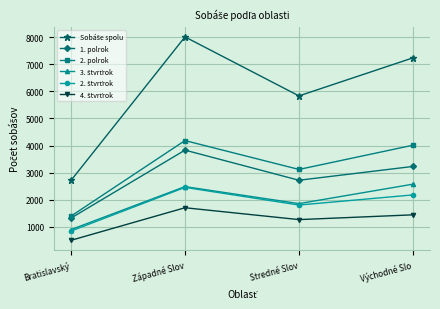

At which label does 1. polrok first exceed 3227?

Západné Slov